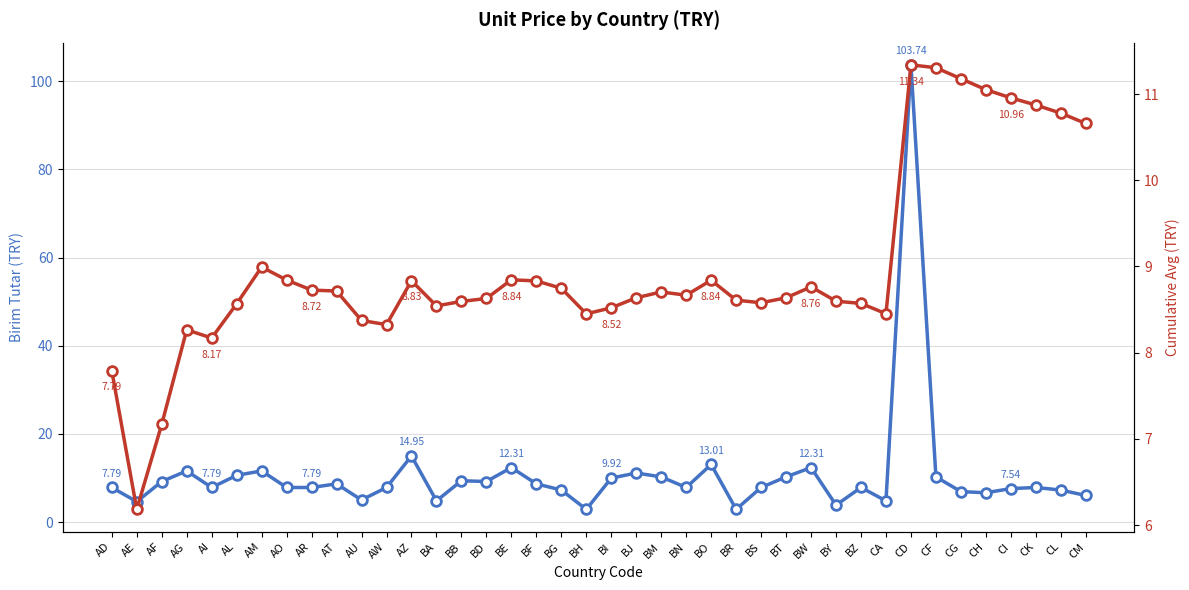

At which label does Birim Tutar (TRY) reach its minimum?

BH